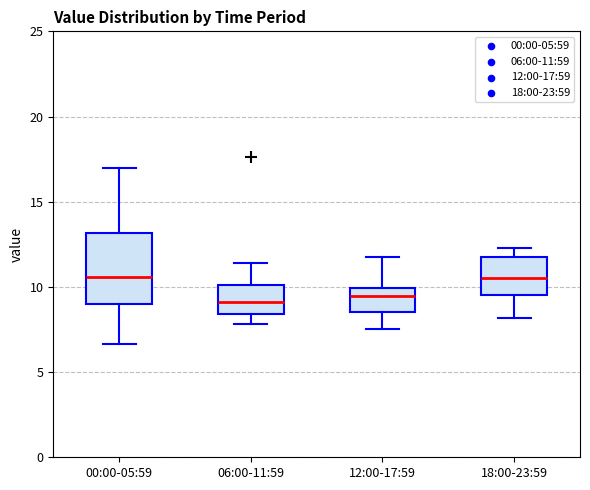

Reading left to right, transcribe this box plot: for each box, give where its median line is, the range the box spans, and where its two whiskers end, as read against the y-axis. The values are not printed on the chart, so give them approximately, as read against the axis.

00:00-05:59: median 10.5, box 9.0 to 13.0, whiskers 6.5 to 17.0
06:00-11:59: median 9.0, box 8.5 to 10.0, whiskers 8.0 to 11.5
12:00-17:59: median 9.5, box 8.5 to 10.0, whiskers 7.5 to 12.0
18:00-23:59: median 10.5, box 9.5 to 12.0, whiskers 8.0 to 12.5